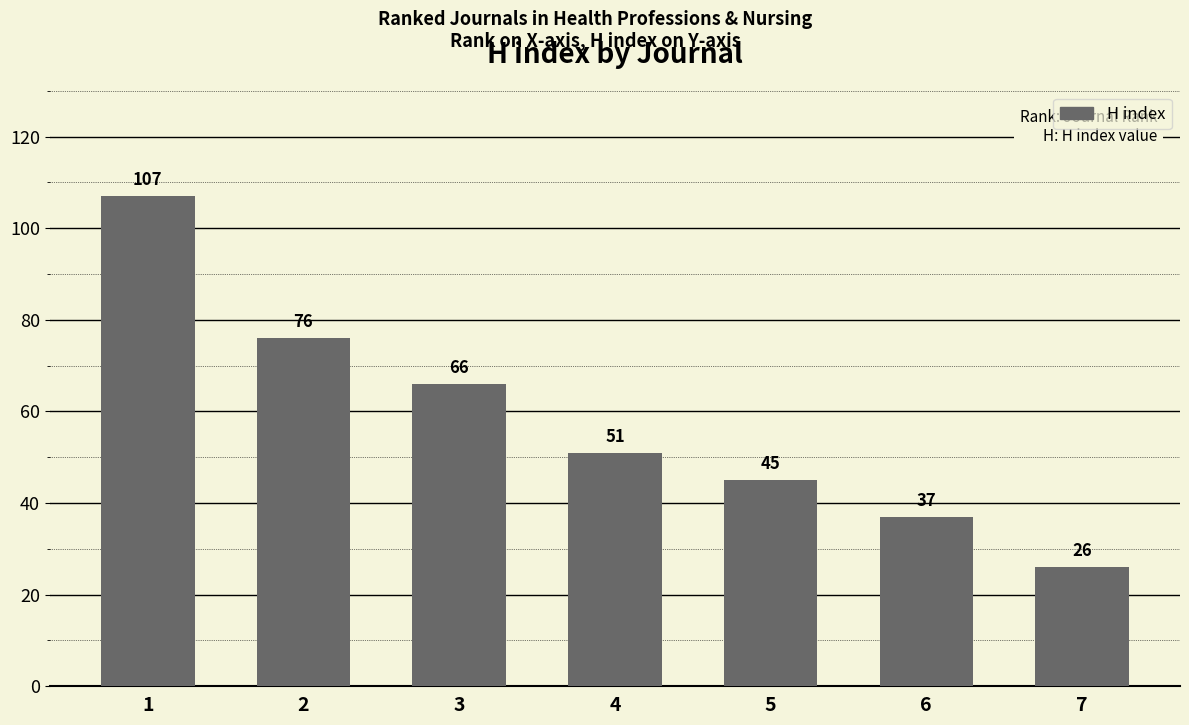

Rank the categories by value from lowest to highest.

7, 6, 5, 4, 3, 2, 1